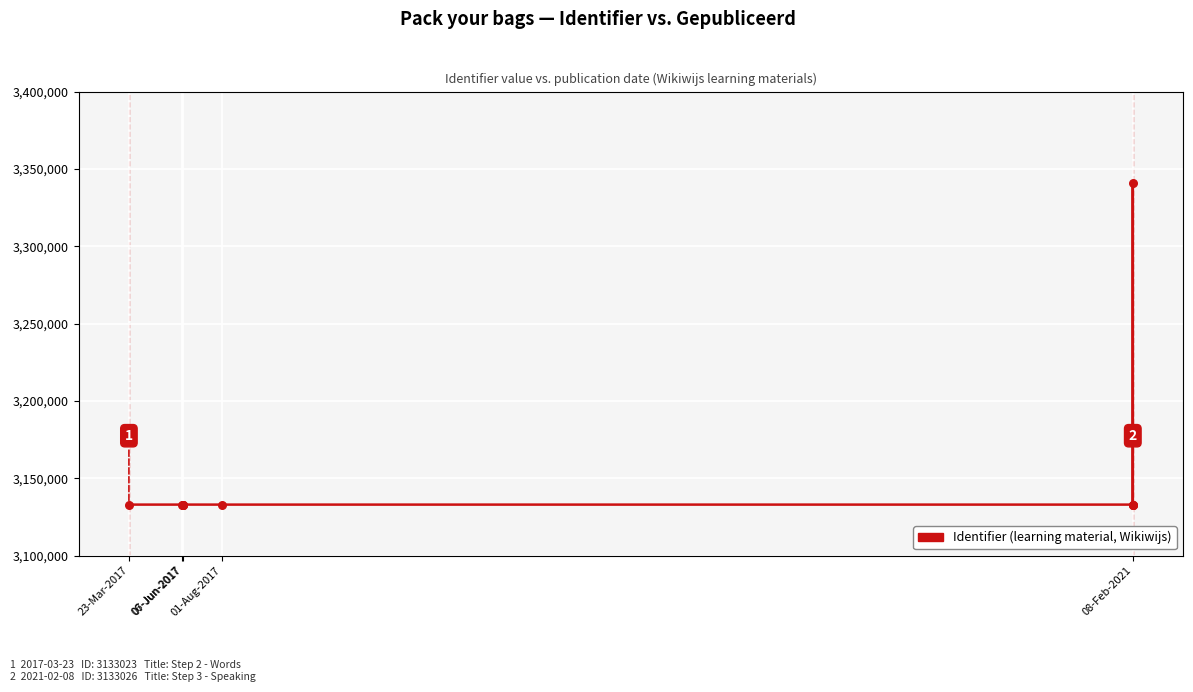

Between 8 and 5, which is larger?

8